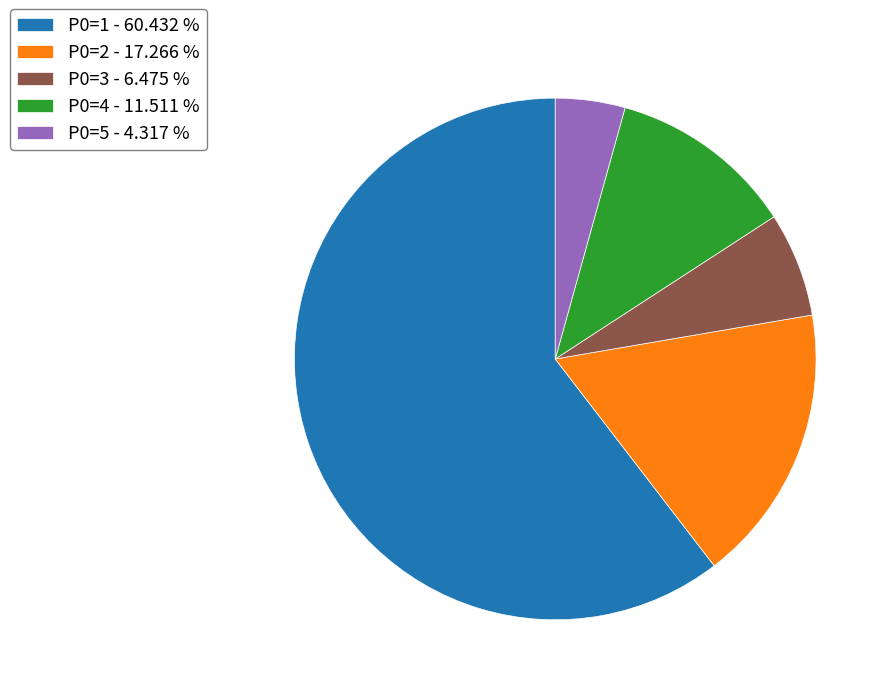

Between P0=5 - 4.317 % and P0=2 - 17.266 %, which is larger?

P0=2 - 17.266 %